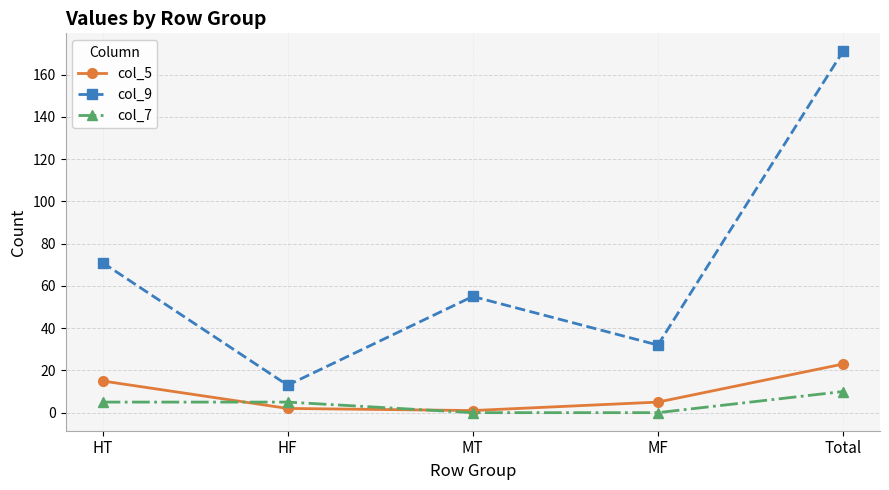

What is the label of the 2nd point from the left?

HF